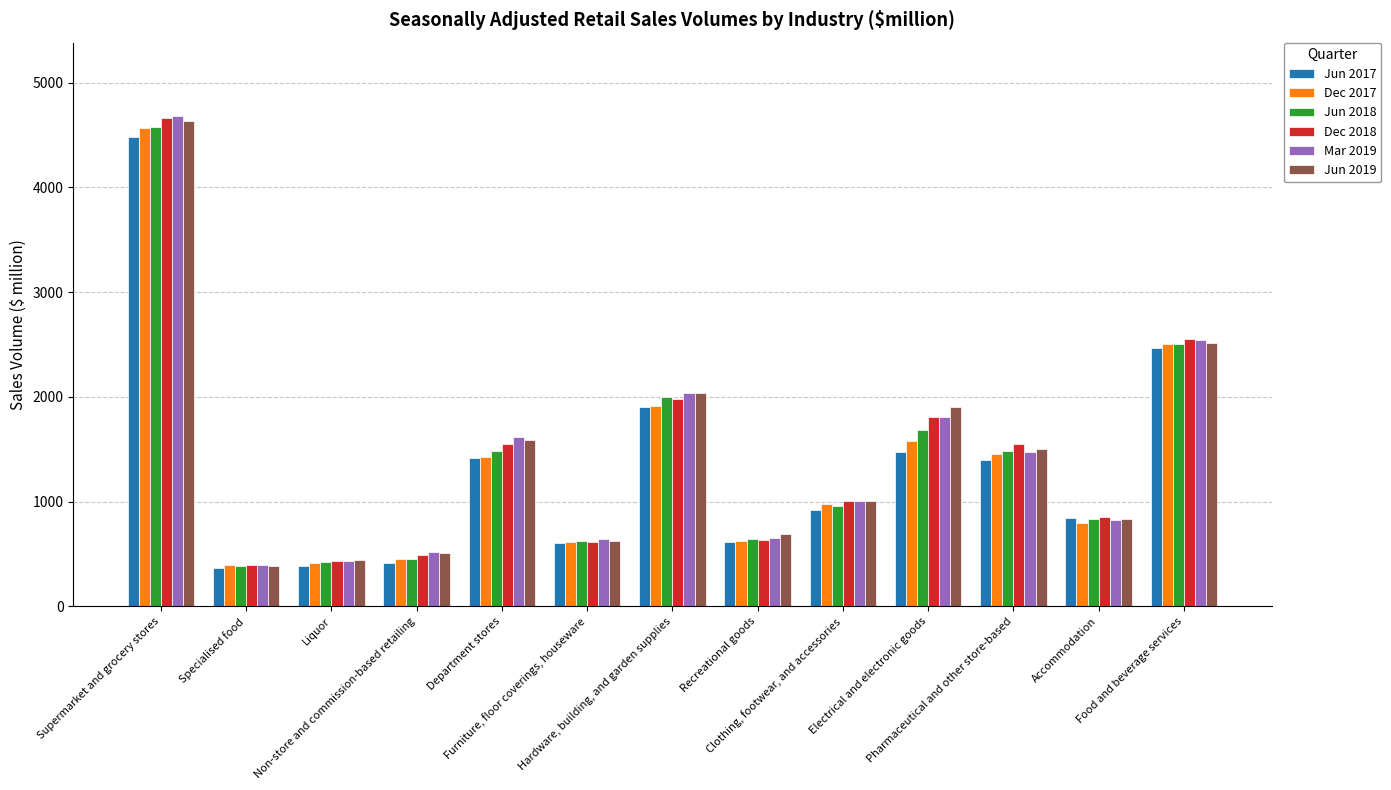

Which series has the widest spread of values?

Mar 2019